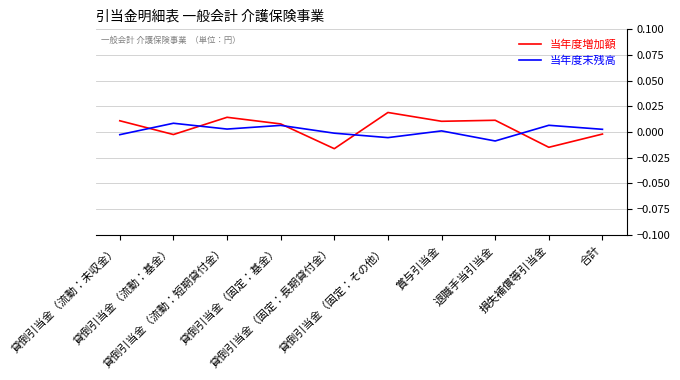

Which series has the widest spread of values?

当年度増加額